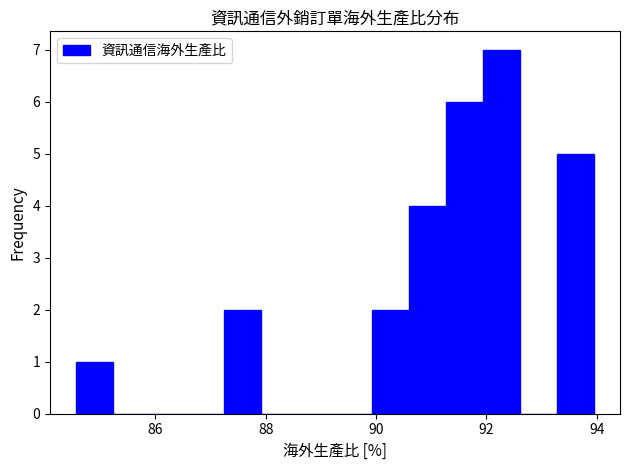

Around what value on the x-axis is the tallest bar? Give the approximate position of its centre, as read against the axis.

92.2